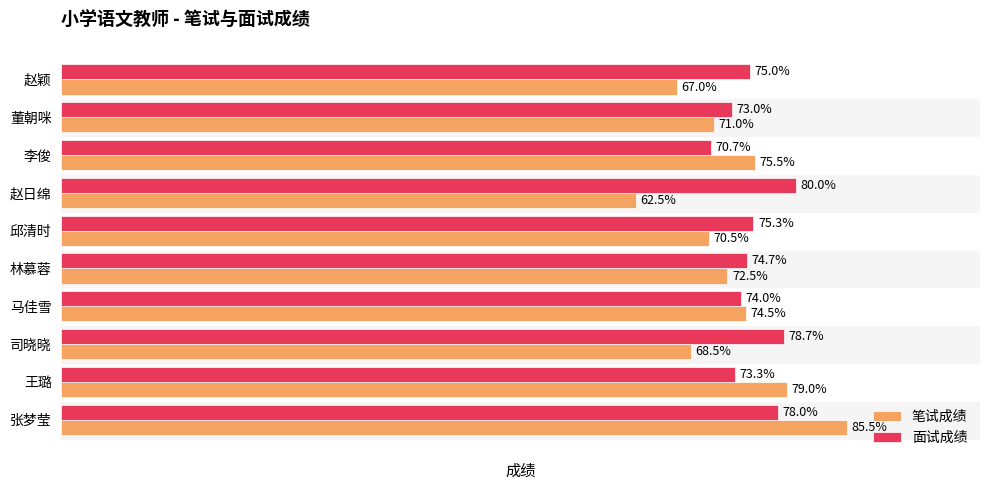

Which category has the lowest value in the 面试成绩 series?

李俊